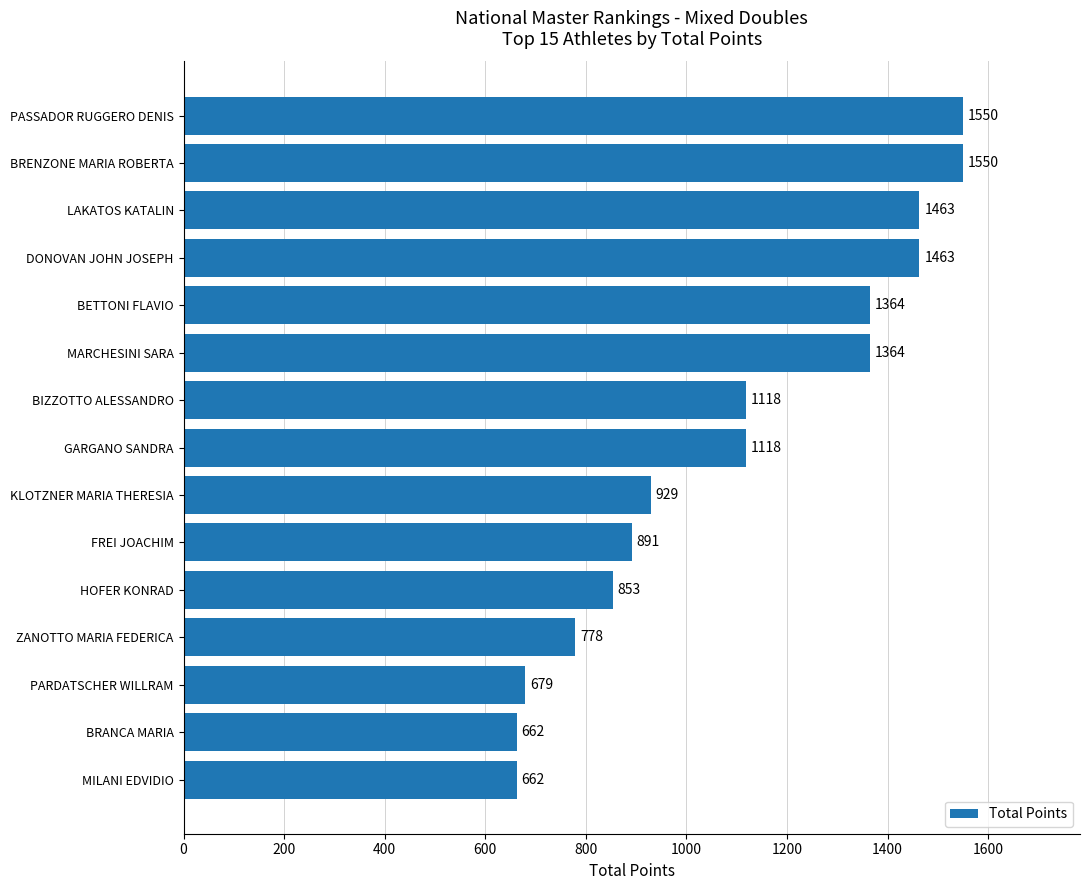

Between BRENZONE MARIA ROBERTA and BETTONI FLAVIO, which is larger?

BRENZONE MARIA ROBERTA